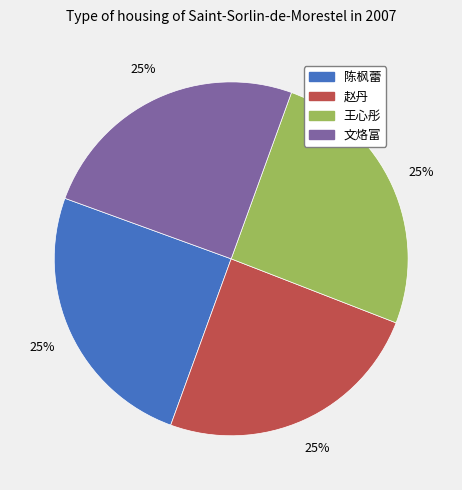

To the nearest percent, what is the combined percentage of 陈枫蕾 and 赵丹?

50%